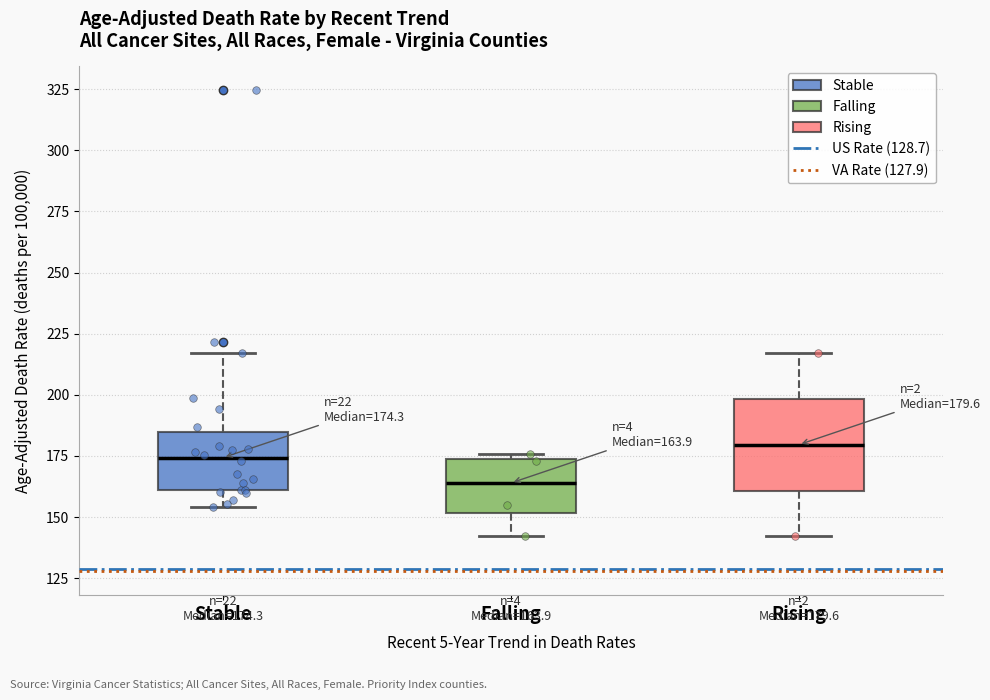

Comparing the boxes themselves (not the whiskers), which one is the tallest?

Rising